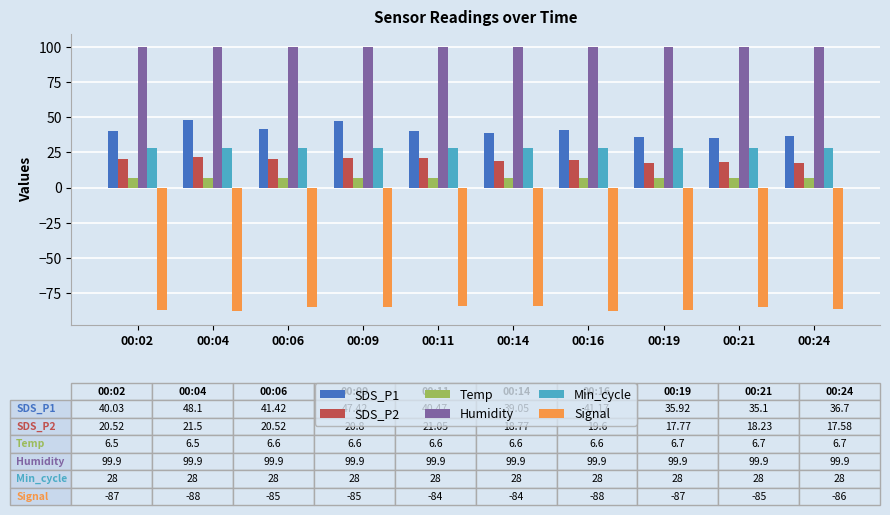

Is it true that SDS_P2 equals 17.6 at 00:24?

True